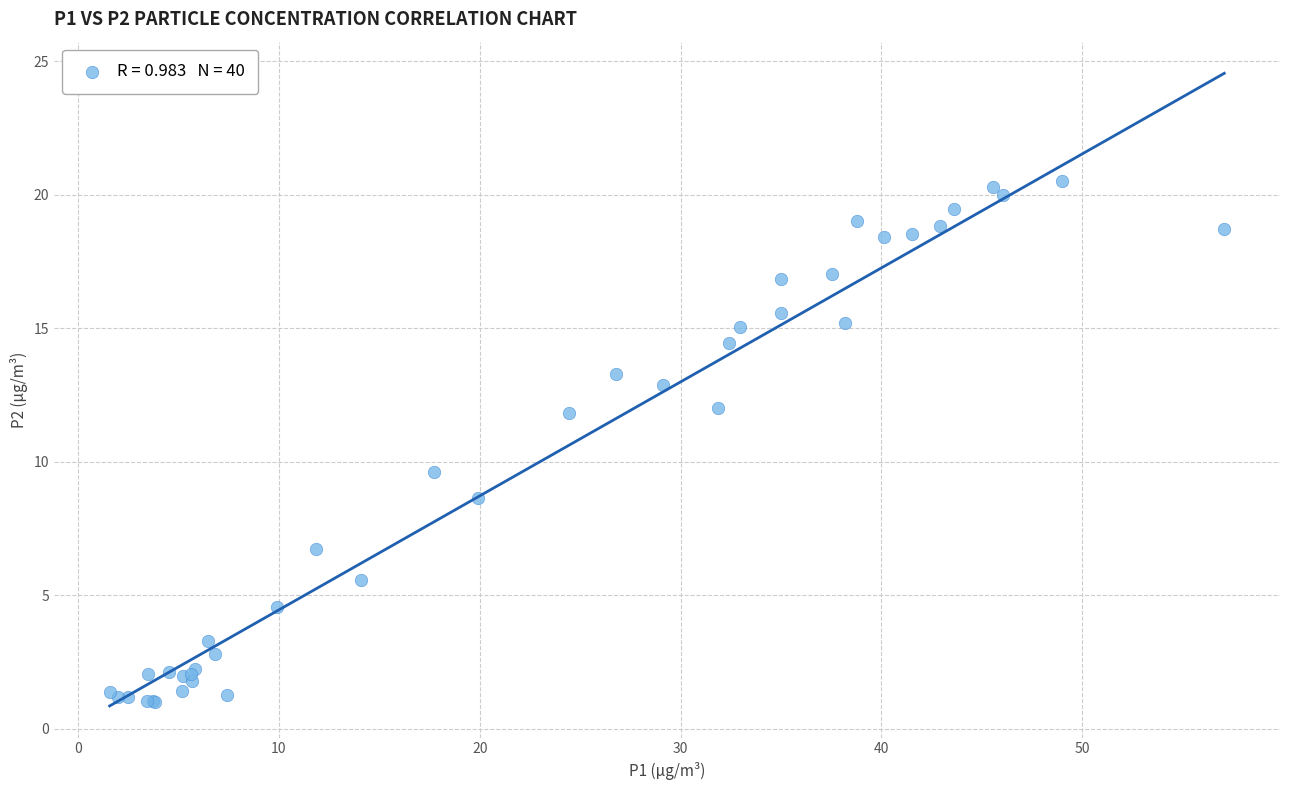

What Y value in the scatter plot is closest to 10?

9.6